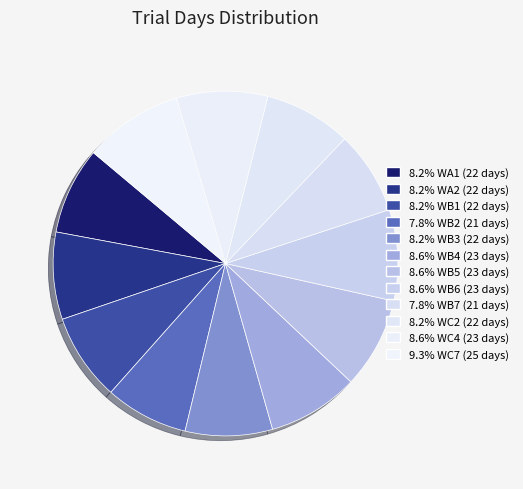

To the nearest percent, what is the average slice percentage?

8%